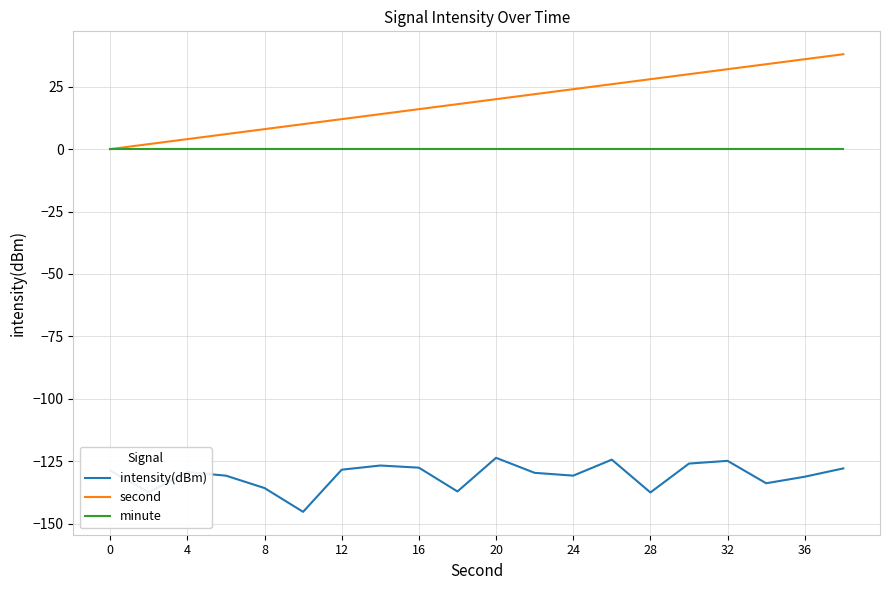

Which series has the largest range (max minus min)?

second